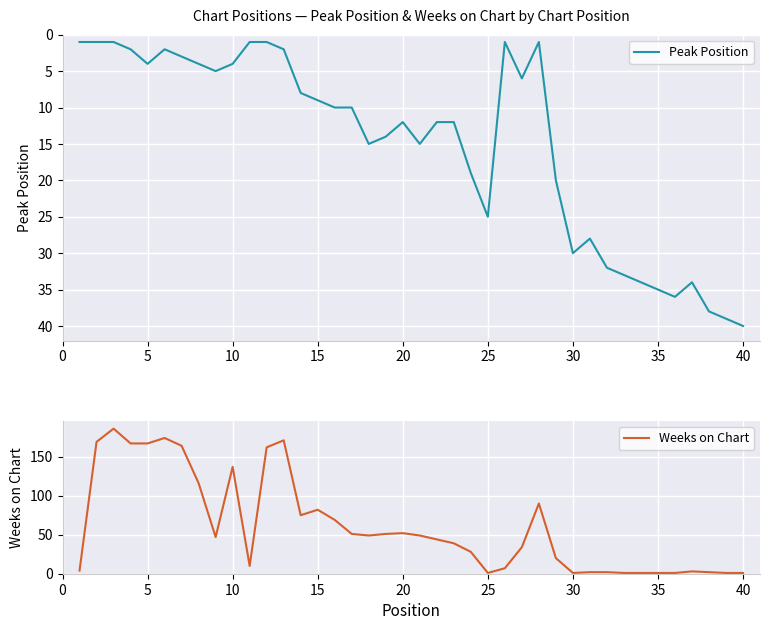

True or false: Peak Position has a value of 16 at 35.

False